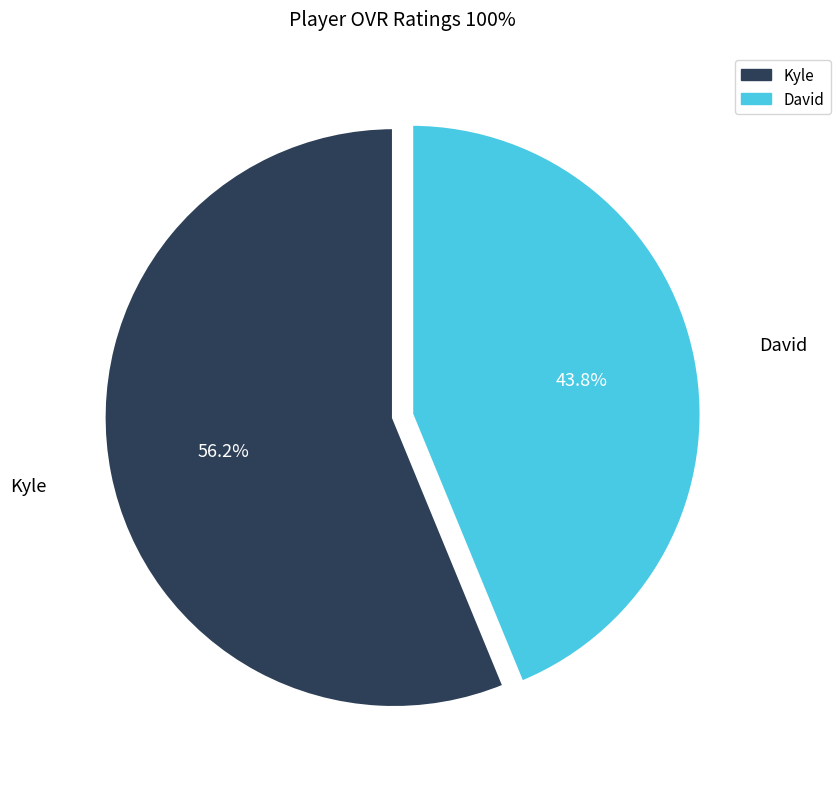

Which slice is the largest?

Kyle